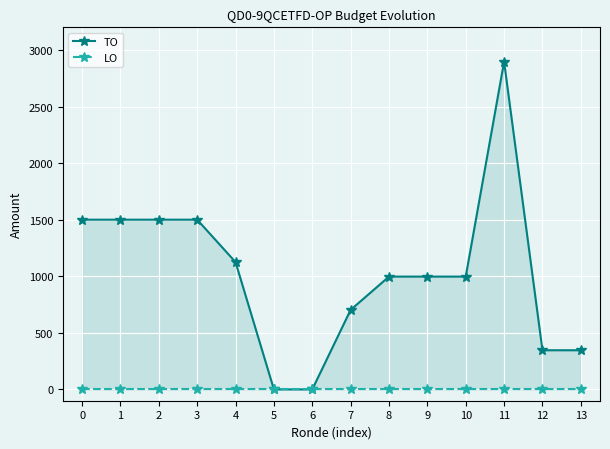

What is the greatest value displayed?

2896